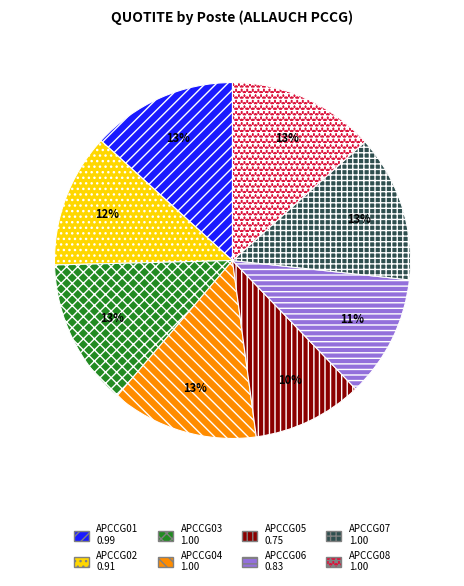

Do APCCG04 and APCCG01 together represent more than half of the pie?

No